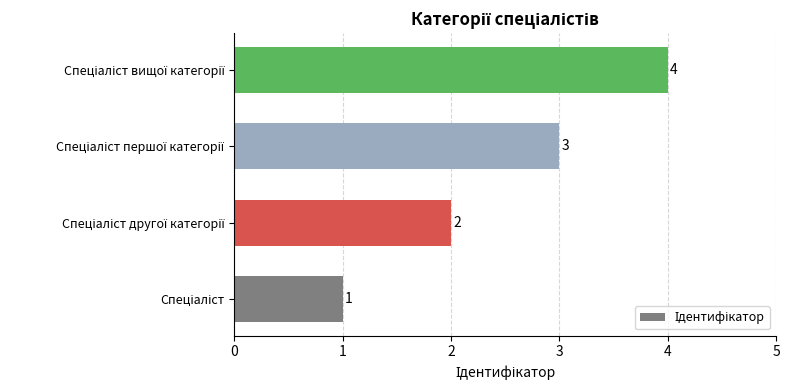

What is the greatest value displayed?

4